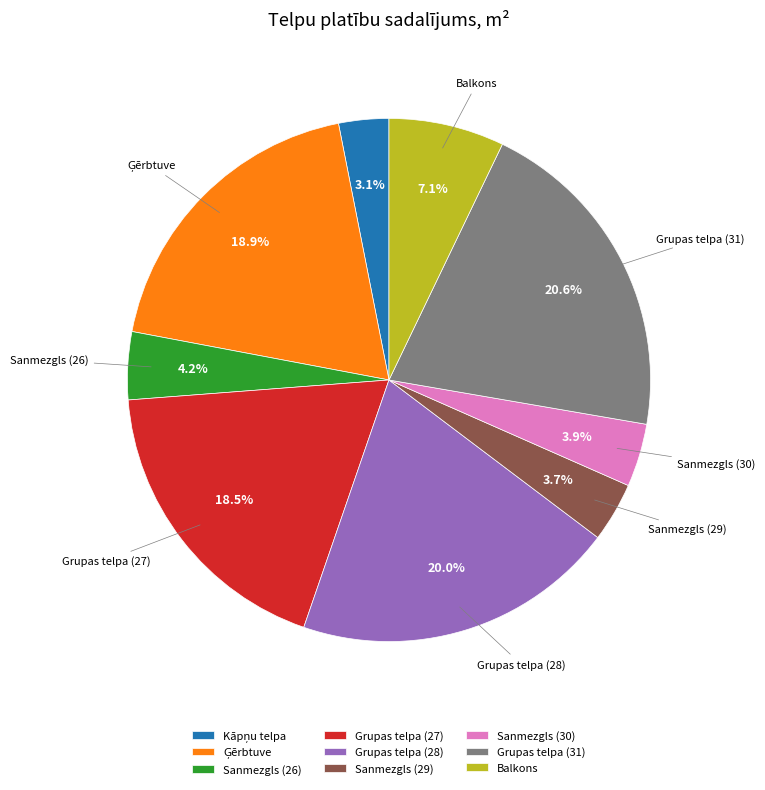

How many segments does this pie chart have?

9